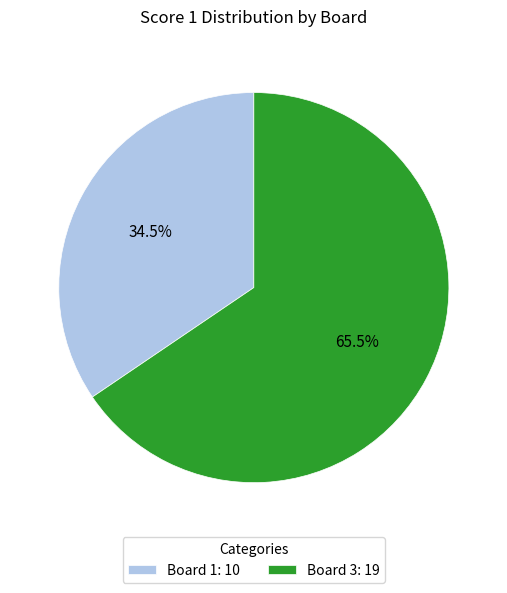

What is the smallest slice in the pie chart?

Board 1: 10